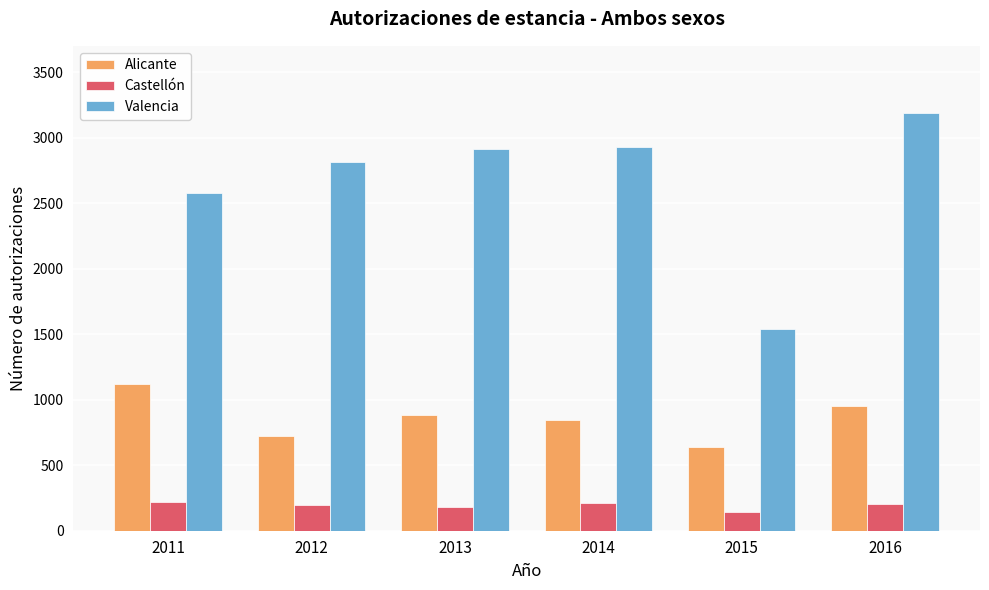

How many groups of bars are there?

6